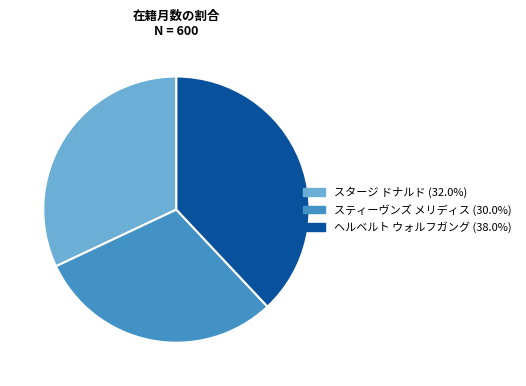

What is the largest slice in the pie chart?

ヘルベルト ウォルフガング